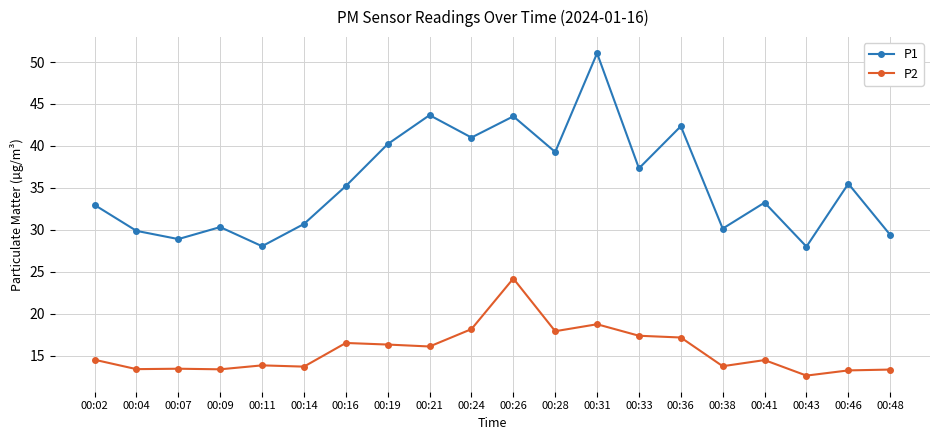

What is the total value across all series at 00:46?

48.8